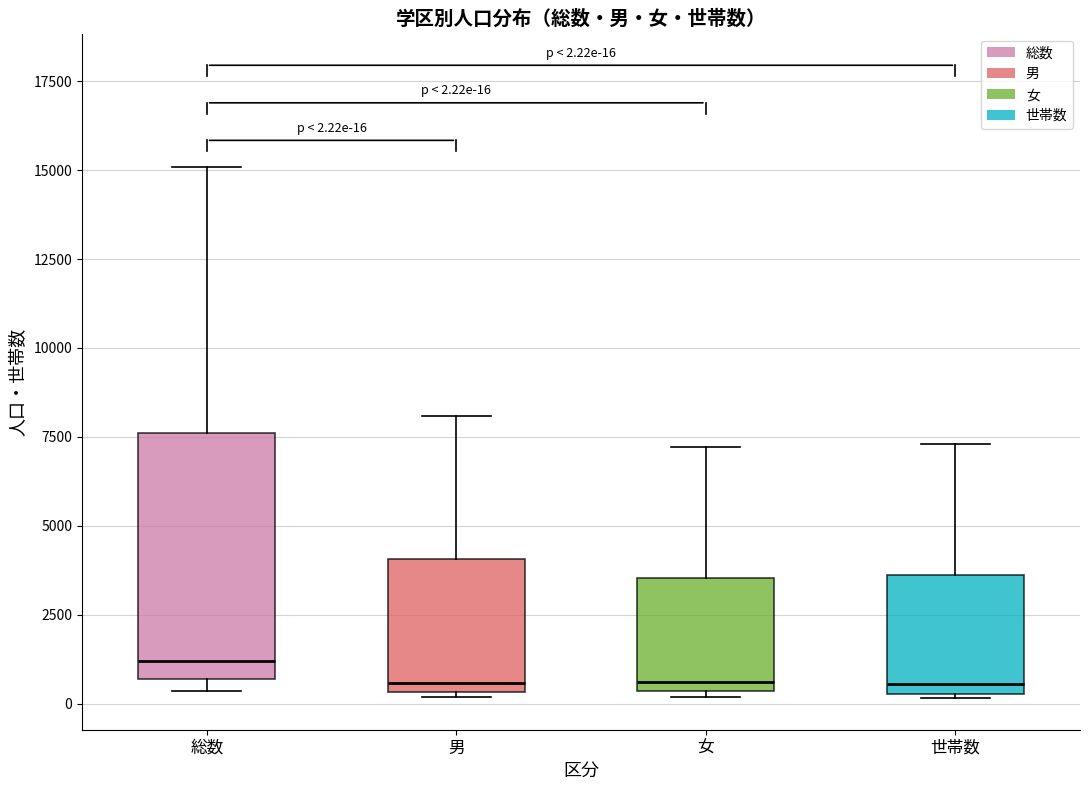

Comparing the boxes themselves (not the whiskers), which one is the tallest?

総数